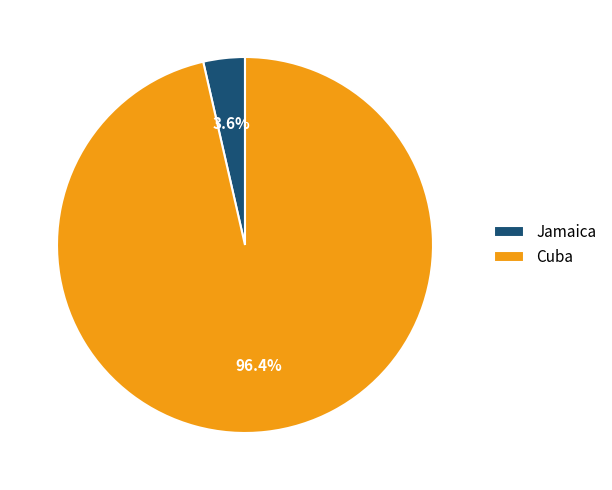

Which category accounts for the majority?

Cuba